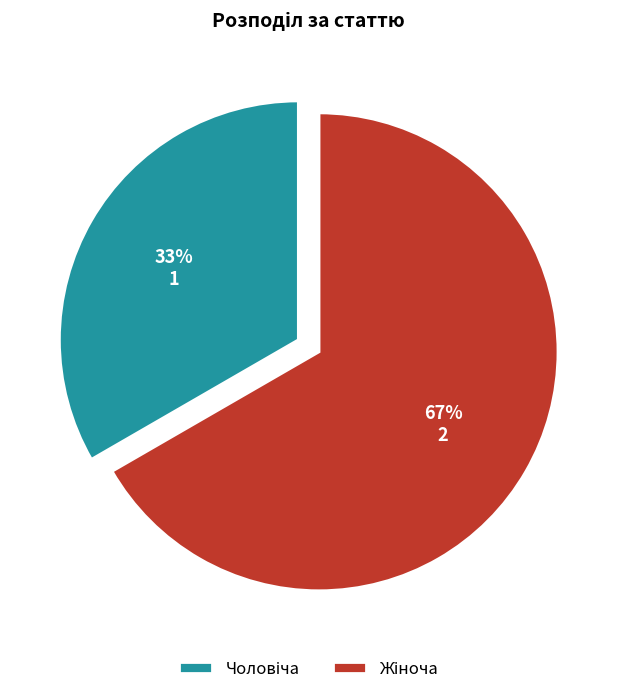

Is there any slice that represents more than half of the pie?

Yes